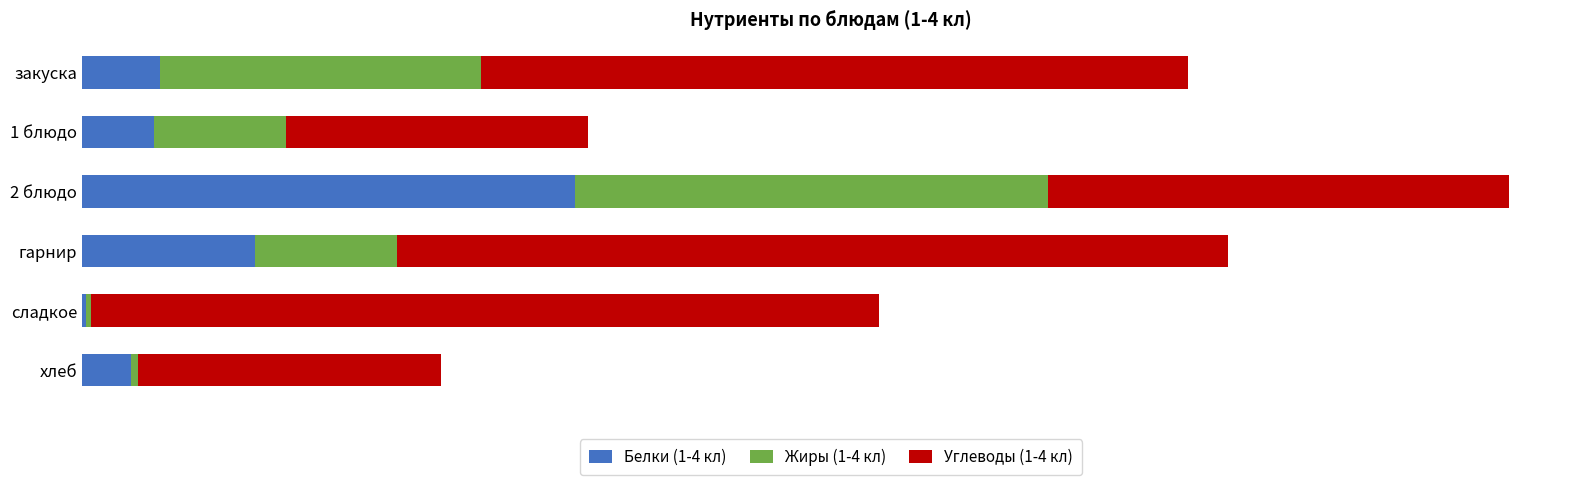

What are all the series names shown in the legend?

Белки (1-4 кл), Жиры (1-4 кл), Углеводы (1-4 кл)